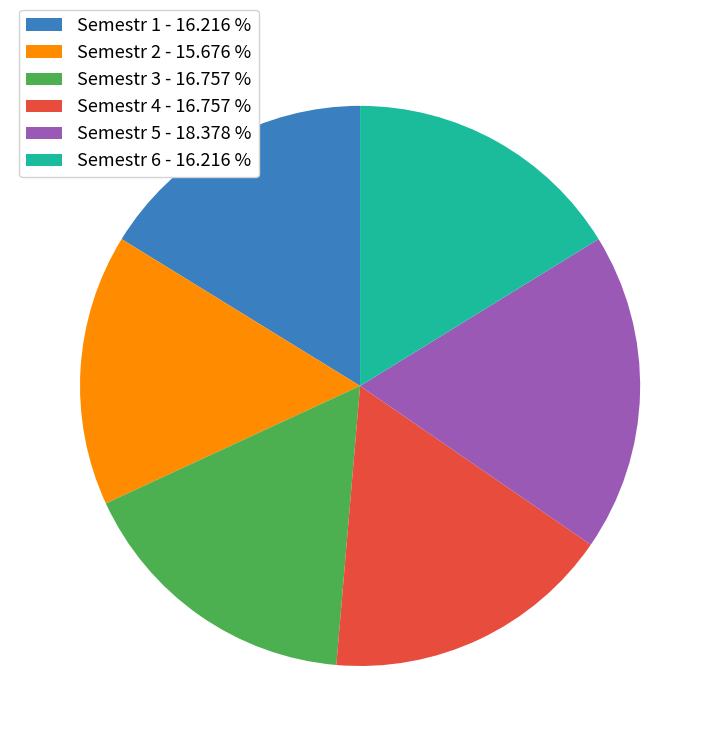

What is the smallest slice in the pie chart?

Semestr 2 - 15.676 %